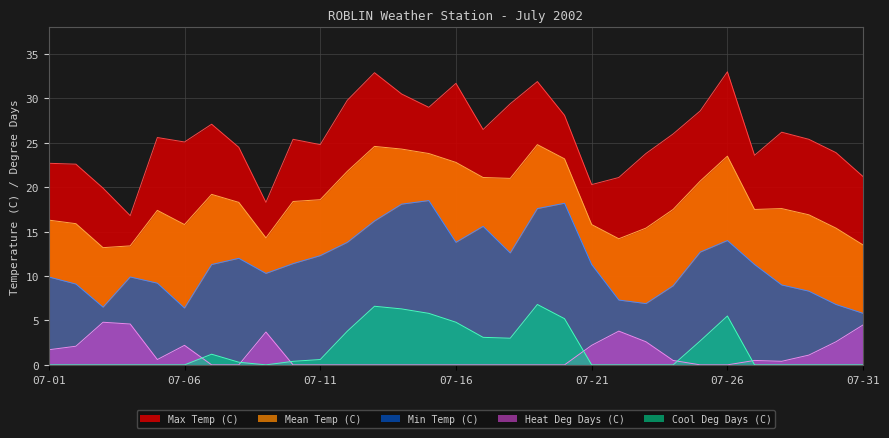

What is the total value across all series at 07-17?

66.3